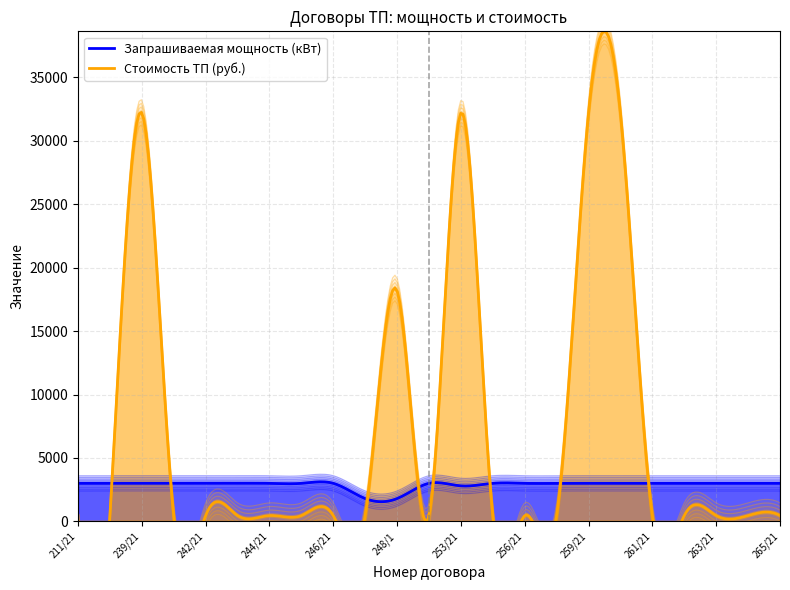

Where is Стоимость ТП (руб.) nearest to the value 16329?

248/1